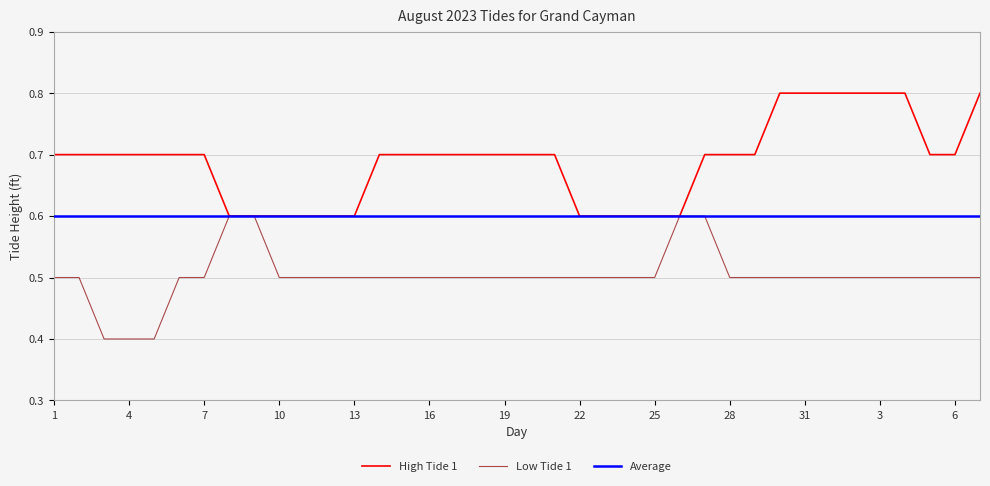

What are all the series names shown in the legend?

High Tide 1, Low Tide 1, Average